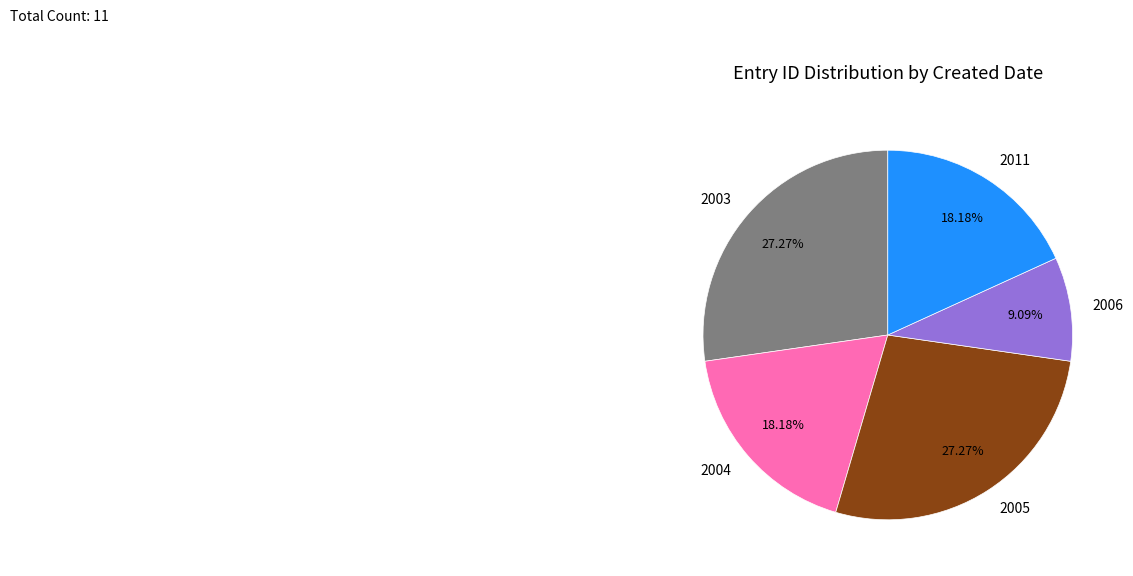

Is the sum of 2004 and 2003 greater than half?

No